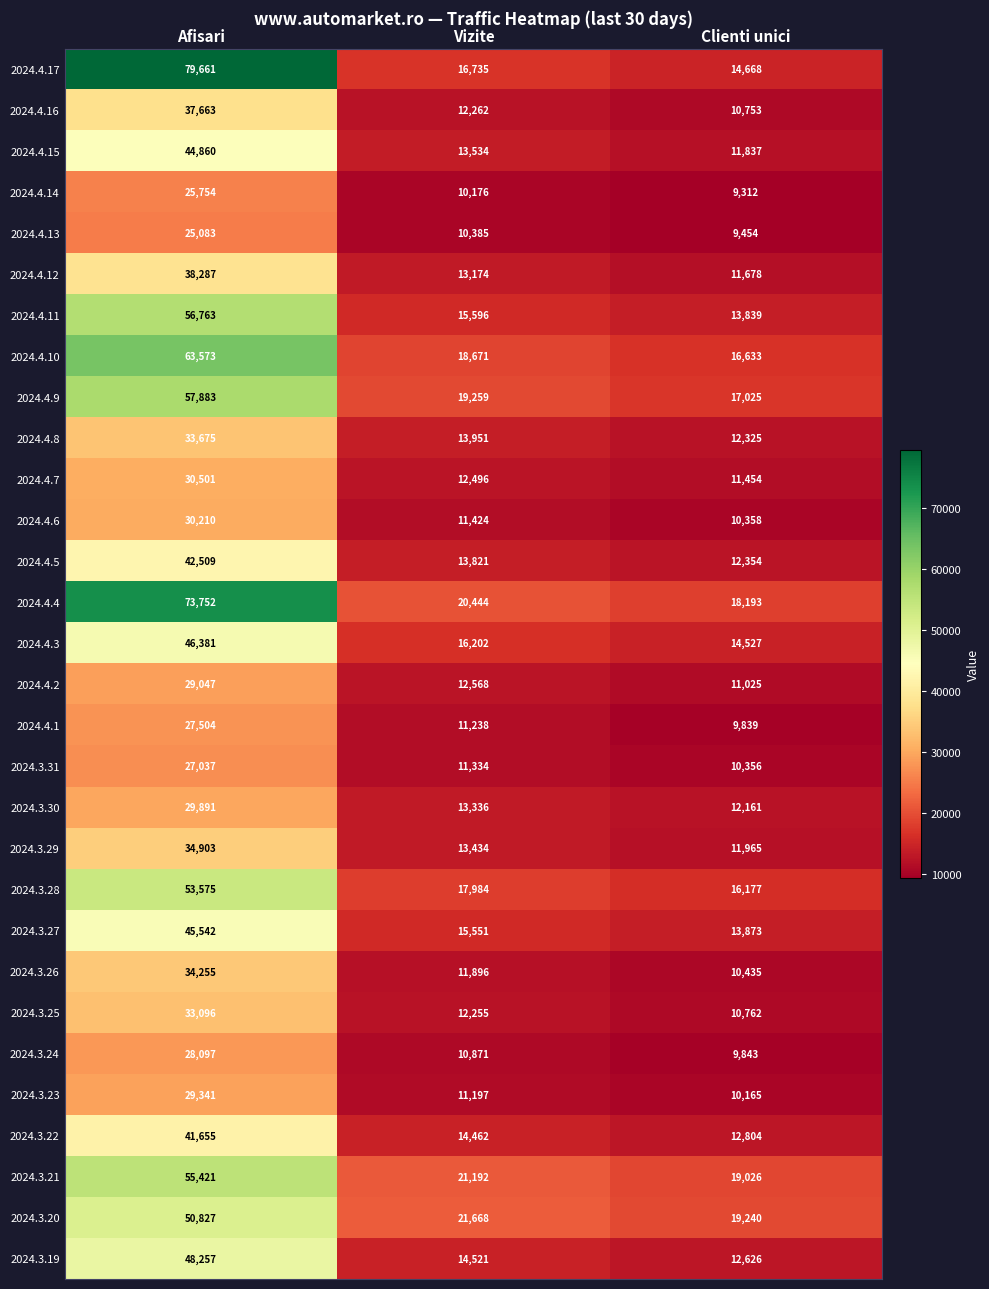

The 2024.3.31 series shows 10356 at Clienti unici. True or false?

True